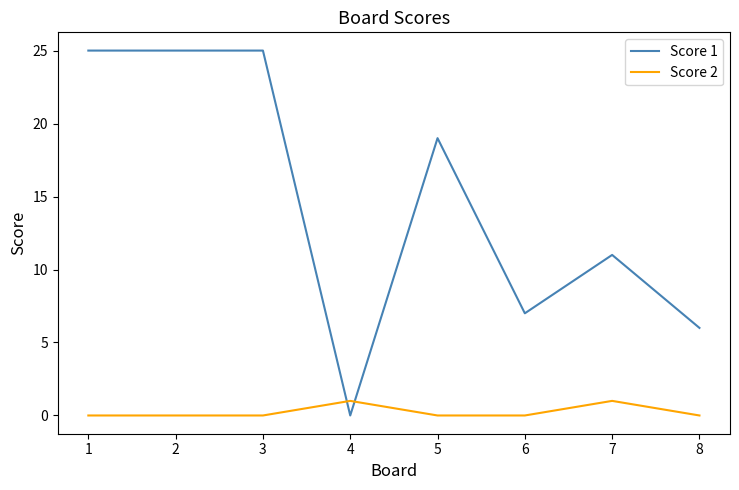

What are all the series names shown in the legend?

Score 1, Score 2